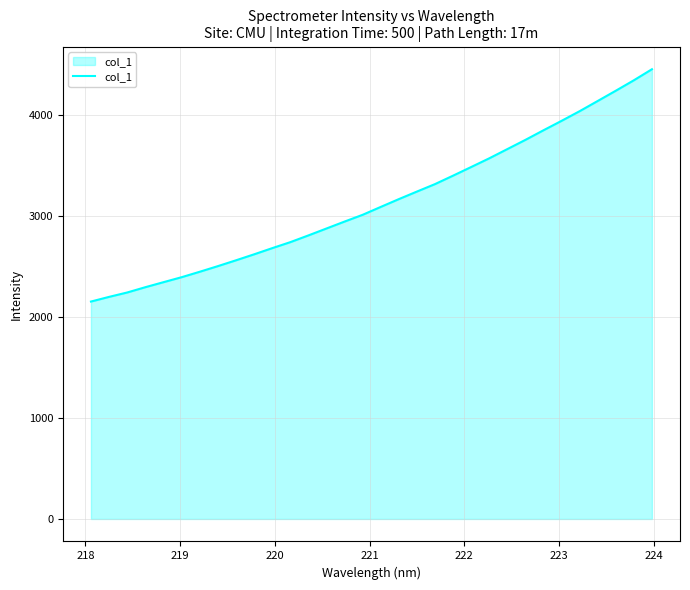

What is the difference between the maximum and minimum values?

2298.8